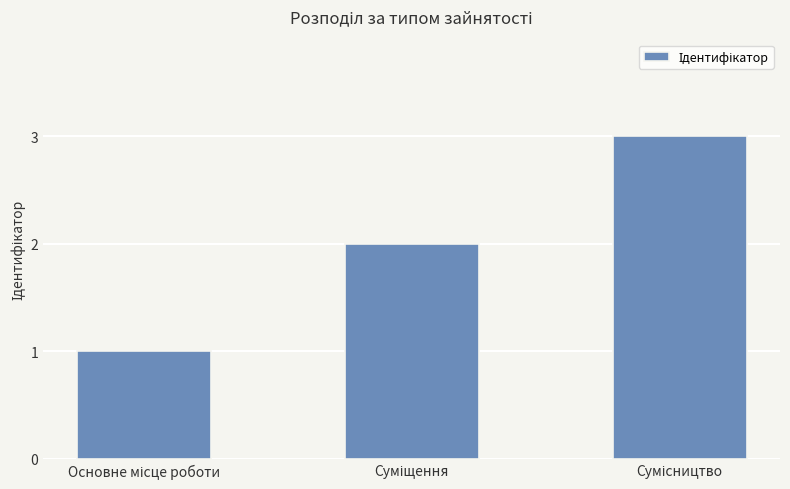

What is the value of the 3rd bar from the left?

3